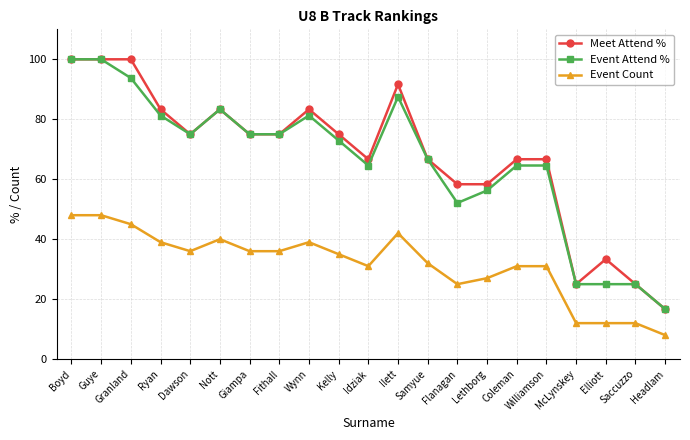

Which category has the lowest value in the Meet Attend % series?

Headlam